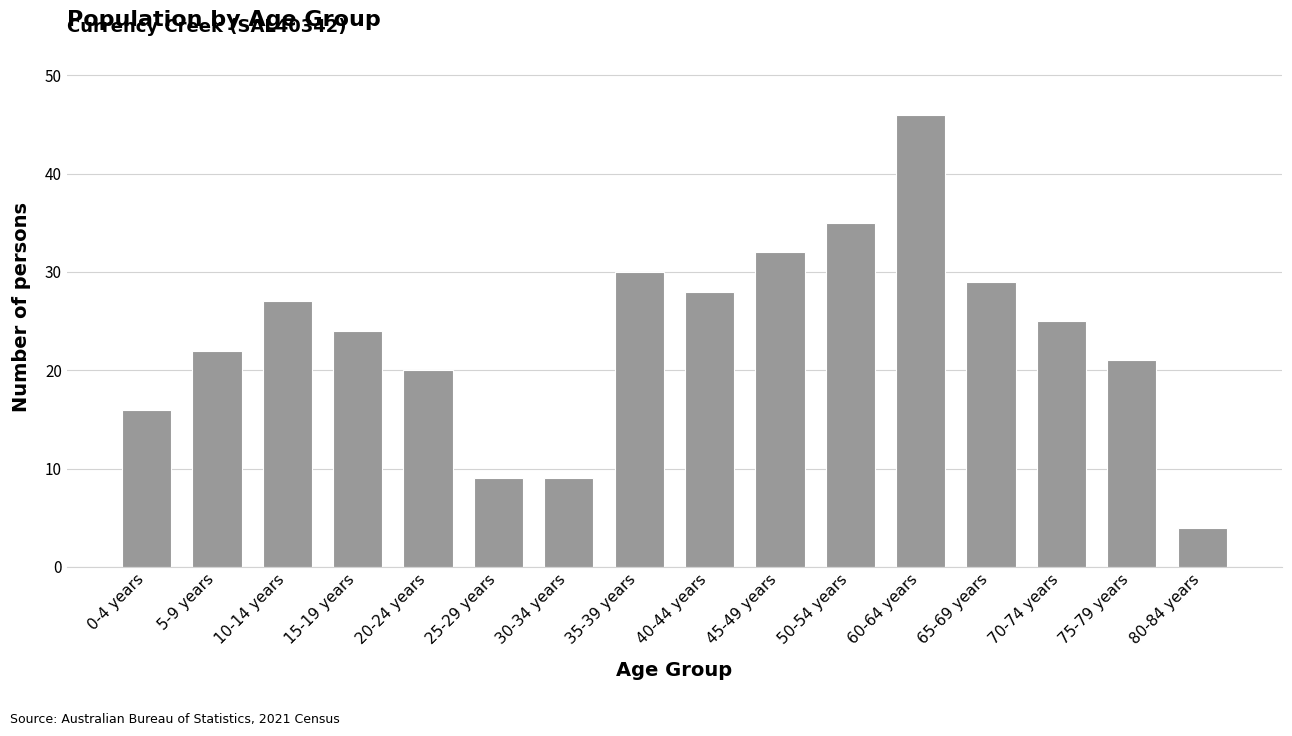

What is the difference between the values at 65-69 years and 0-4 years?

13